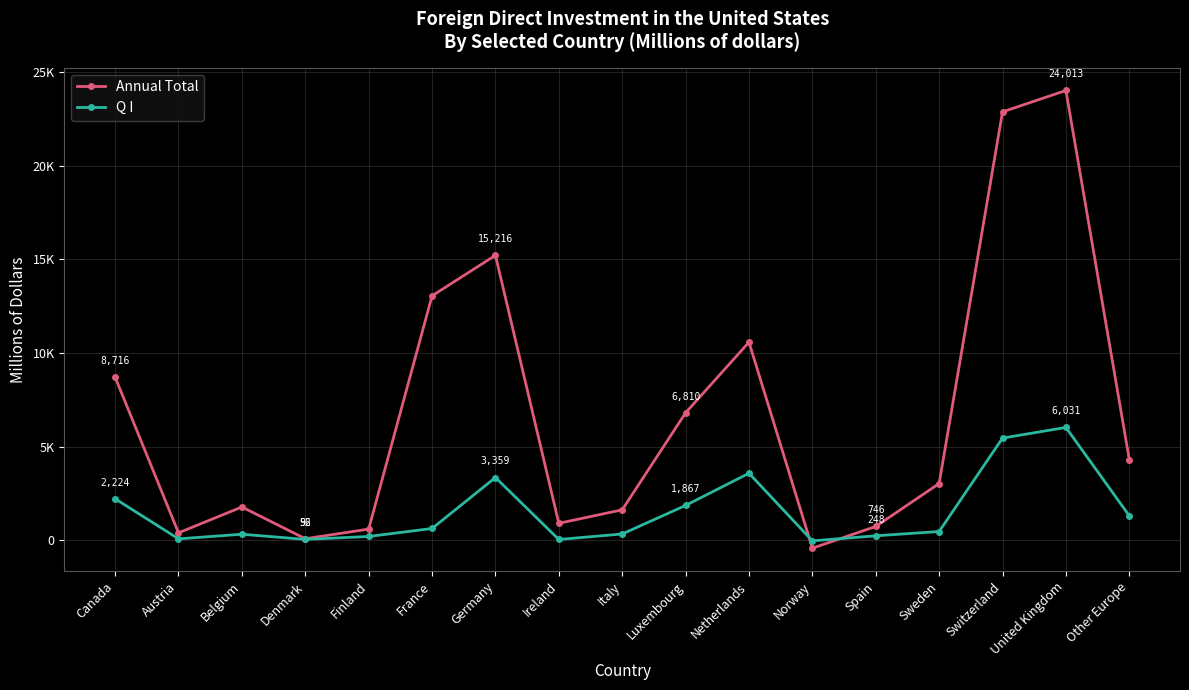

What is the difference between the maximum and minimum values in the Q I series?

6053